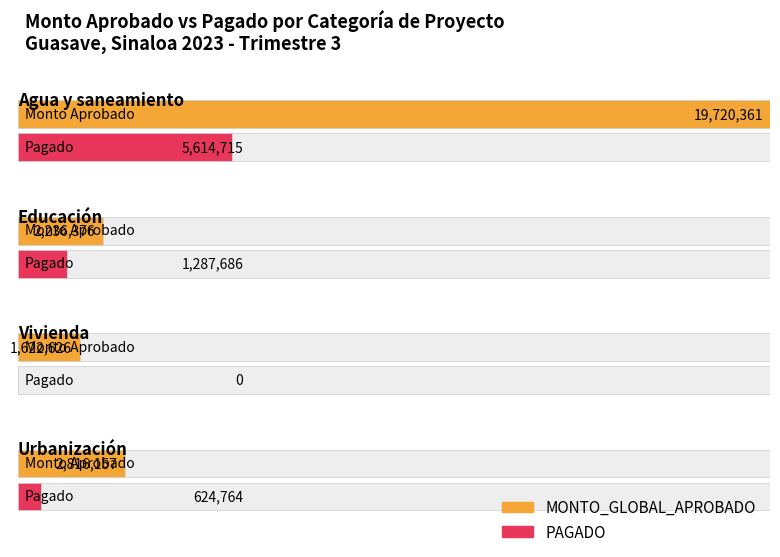

The value of MONTO_GLOBAL_APROBADO at Agua y saneamiento is 1480357.7. True or false?

False